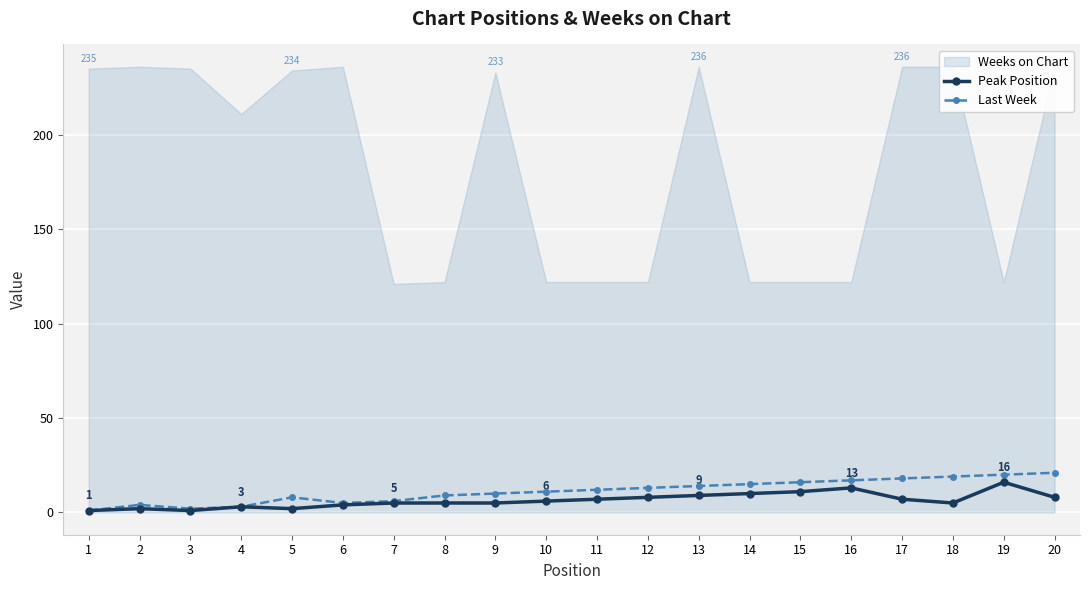

At how many categories does at least one series exceed 16?

5